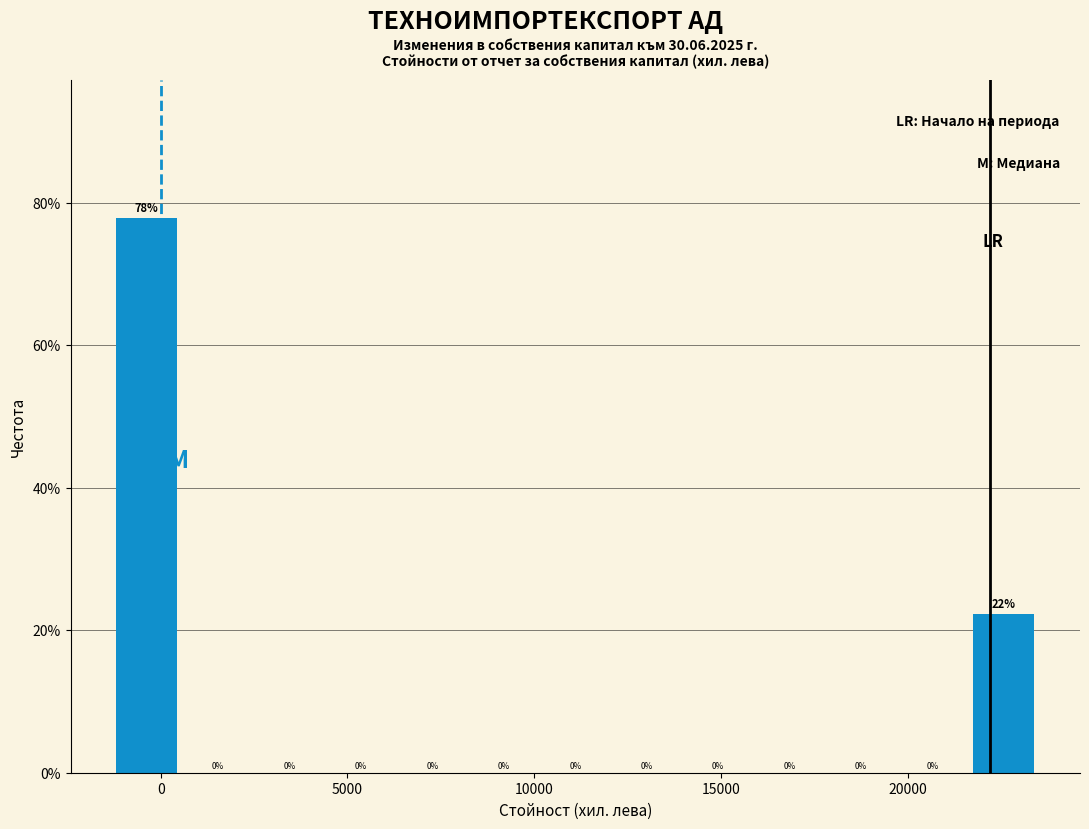

Around what value on the x-axis is the tallest bar? Give the approximate position of its centre, as read against the axis.

-500